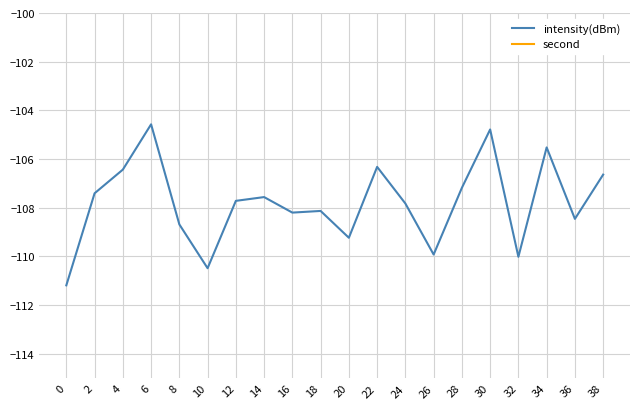

True or false: second and intensity(dBm) intersect in this chart.

False